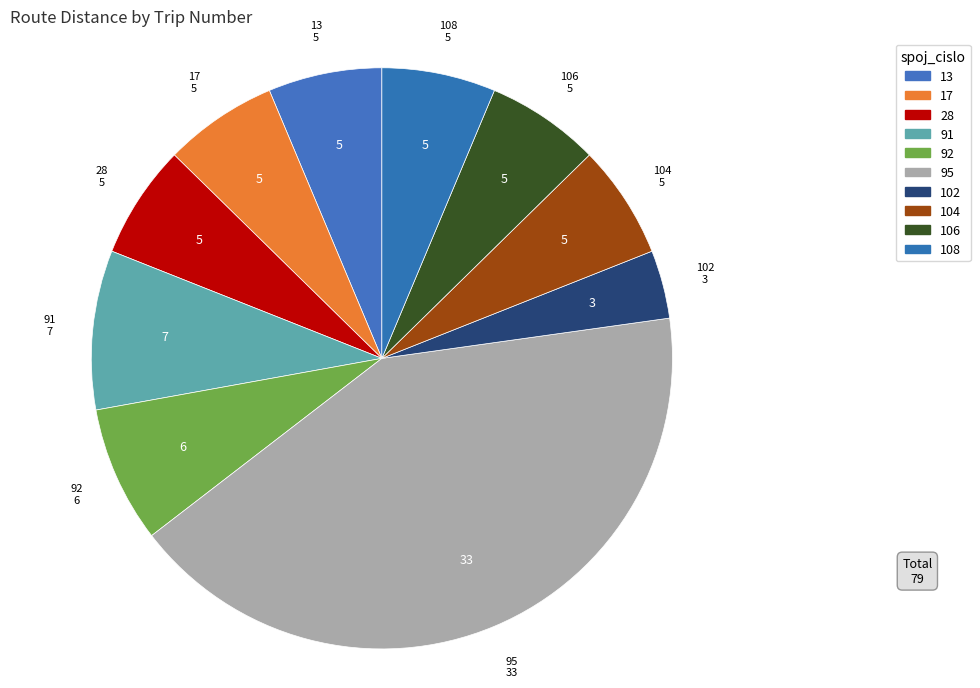

The 92 slice represents 8% of the pie. True or false?

True